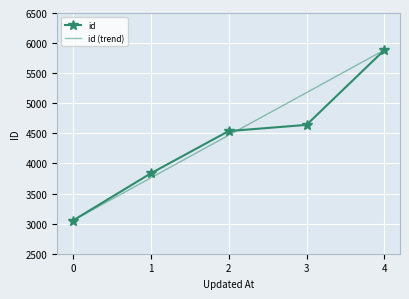

What is the value of the id point at the 3rd from the left?

4538